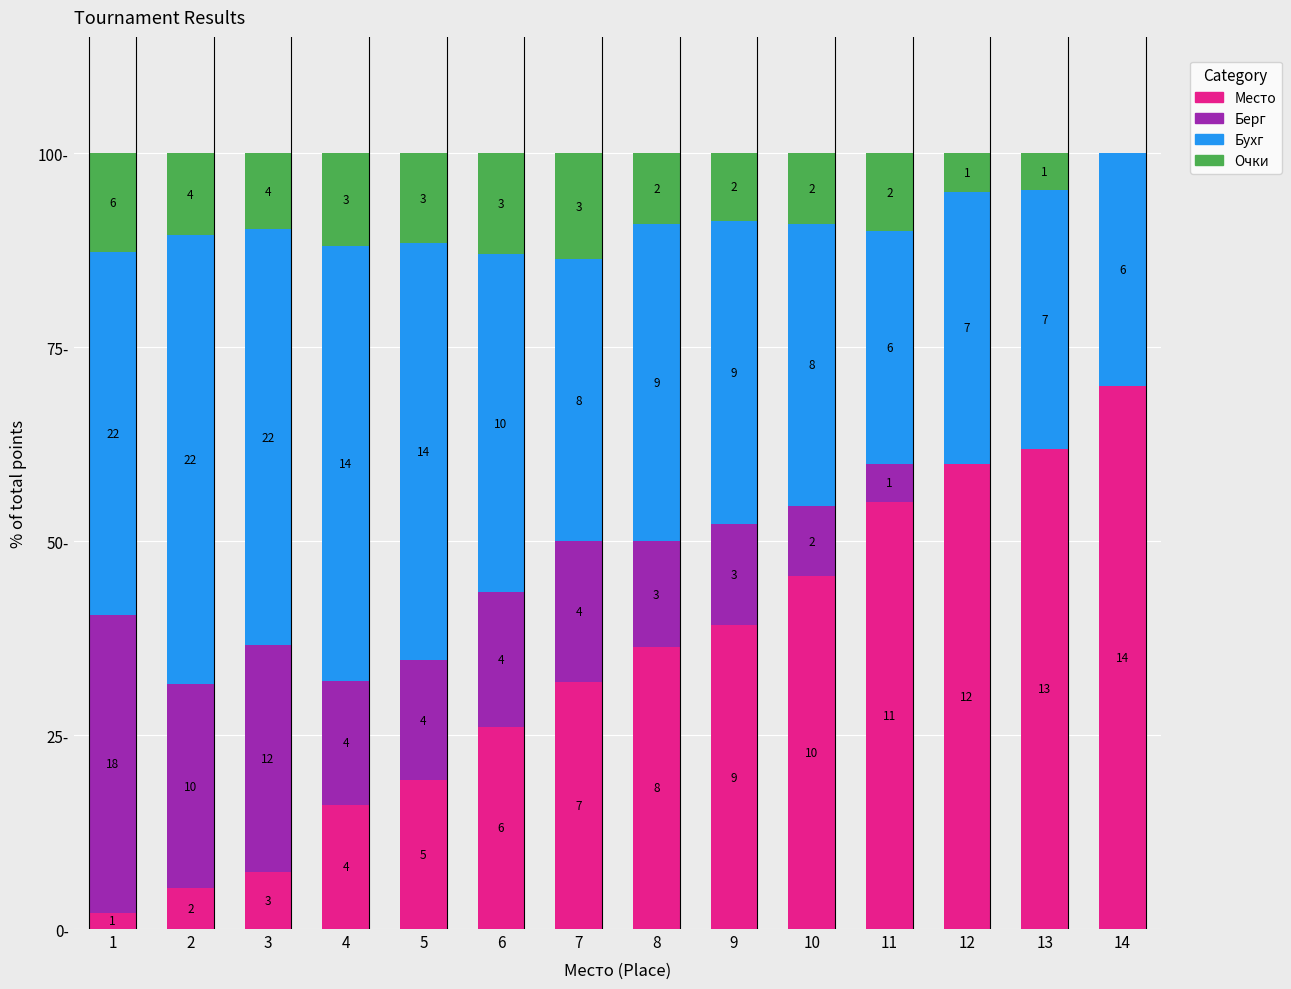

Does the chart contain stacked bars?

Yes